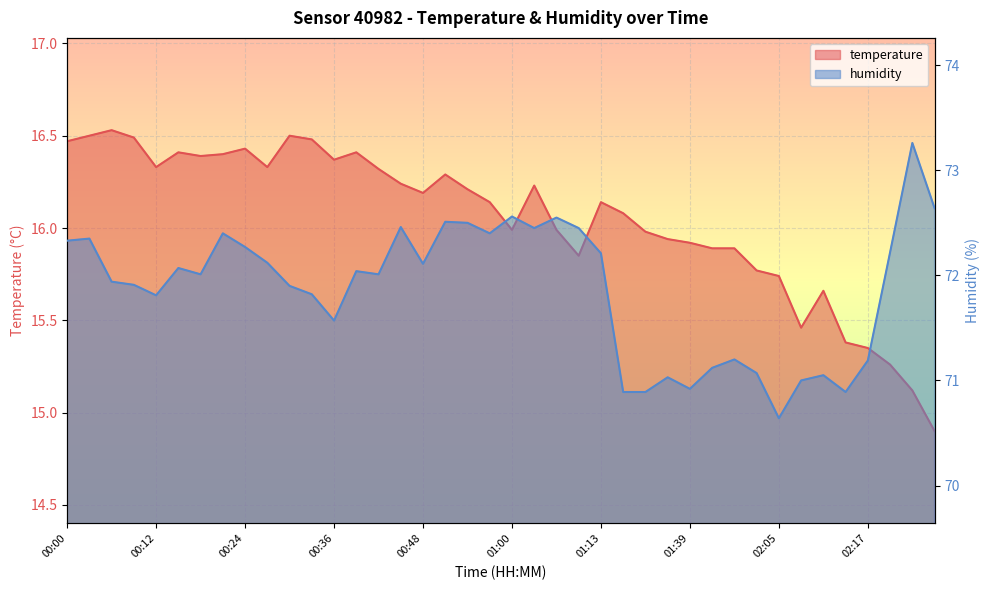

What is the difference between the humidity values at 00:18 and 02:17?

0.8